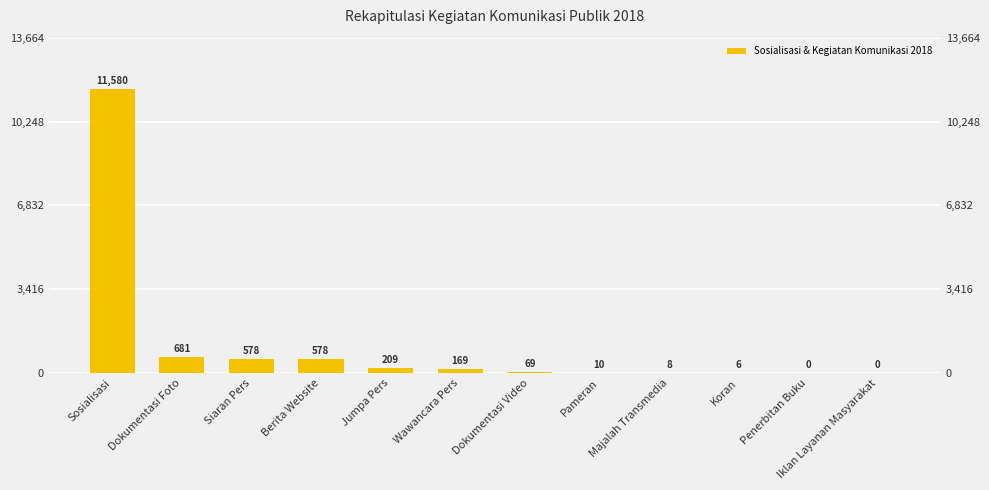

What is the difference between the second highest and second lowest values?

681